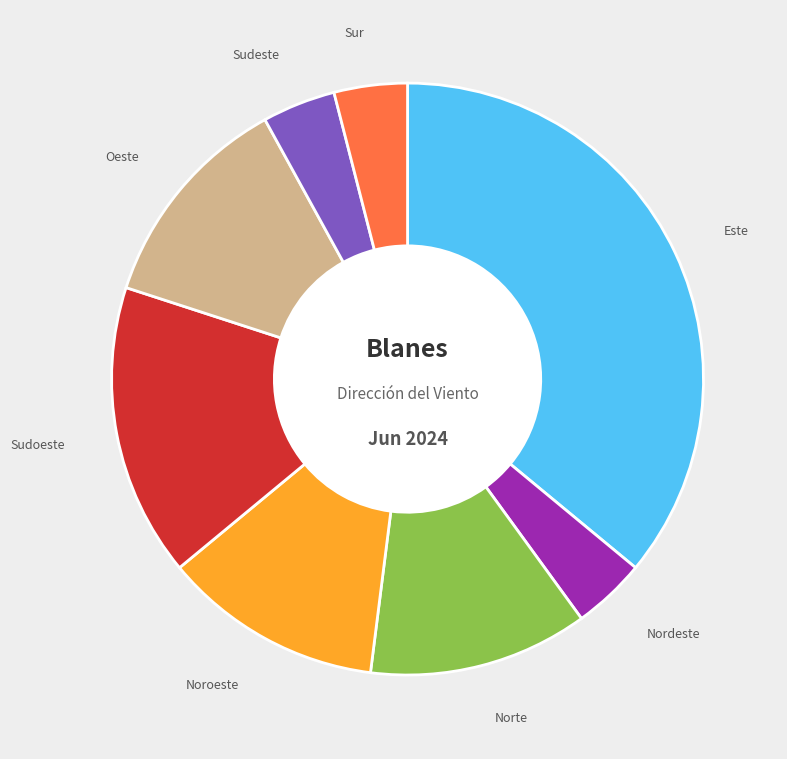

Is there any slice that represents more than half of the pie?

No